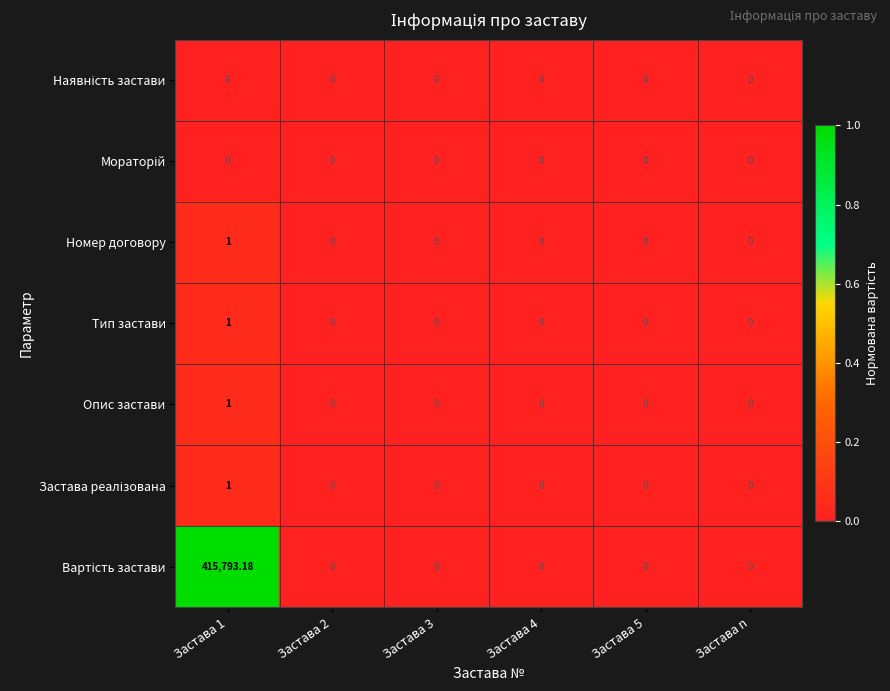

How many distinct data groups are displayed?

7